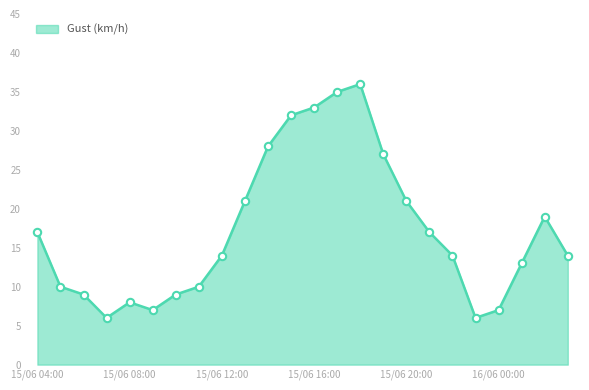

What is the greatest value displayed?

36